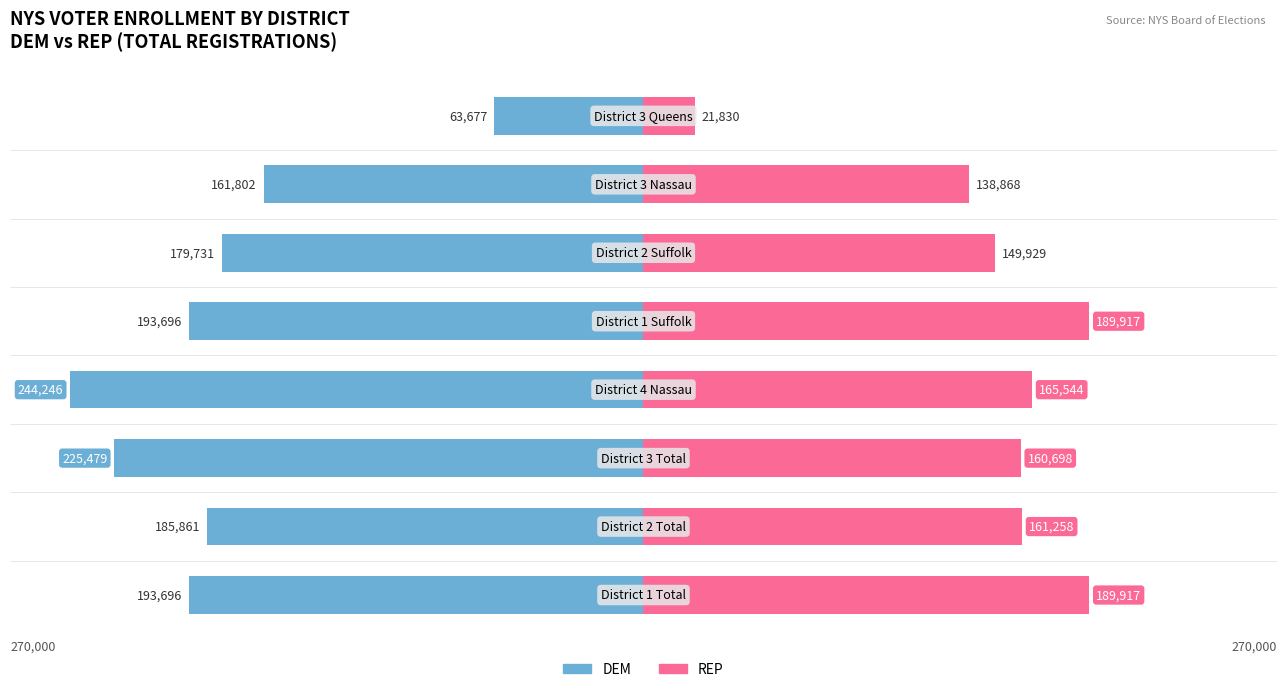

Reading right to left, what are all the values shown in this chart?

DEM: 7=-63677	6=-161802	5=-179731	4=-193696	3=-244246	2=-225479	1=-185861	0=-193696
REP: 7=21830	6=138868	5=149929	4=189917	3=165544	2=160698	1=161258	0=189917